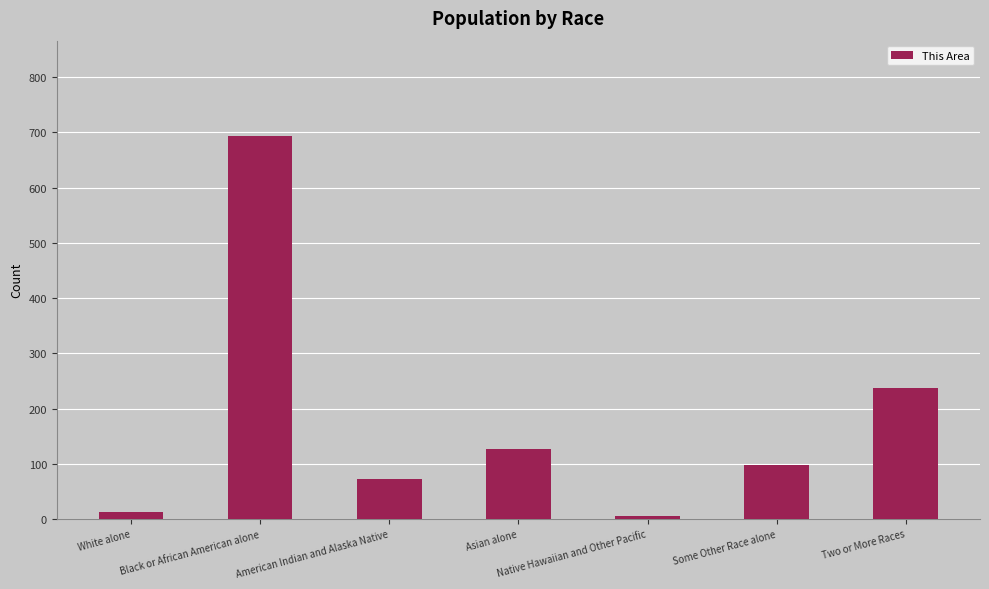

Approximately how many times larger is the value at Two or More Races compared to American Indian and Alaska Native?

3.3